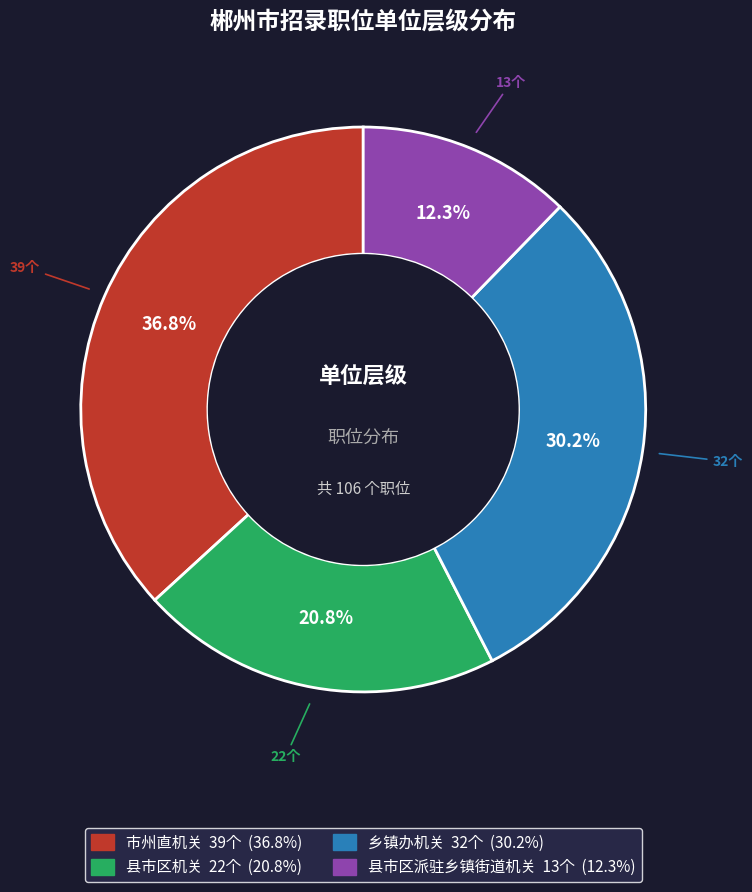

How many slices are in this pie chart?

4